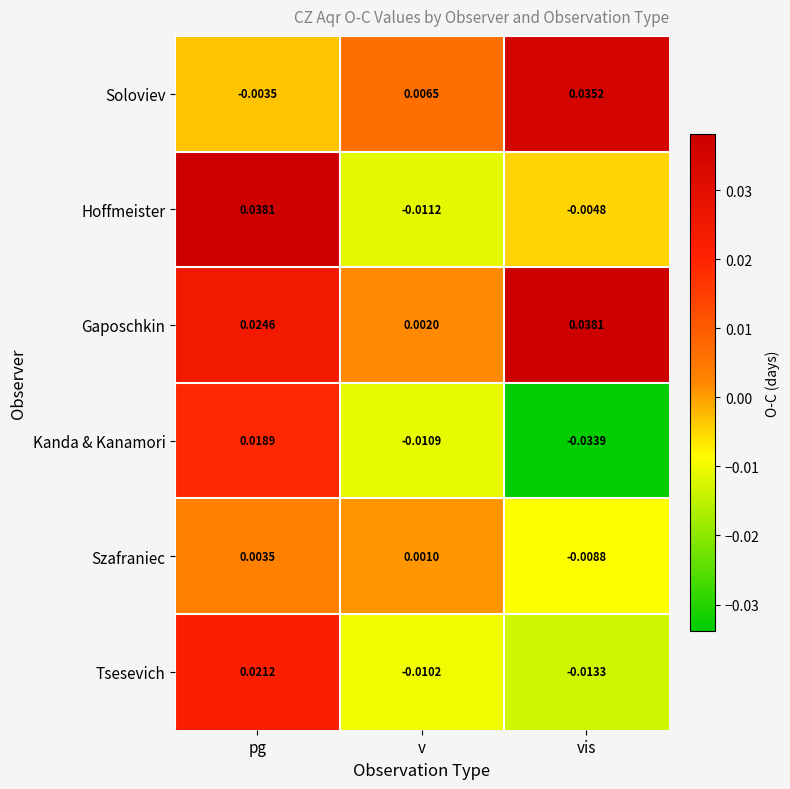

At pg, list the series in order from smallest to largest.

Soloviev, Szafraniec, Kanda & Kanamori, Tsesevich, Gaposchkin, Hoffmeister